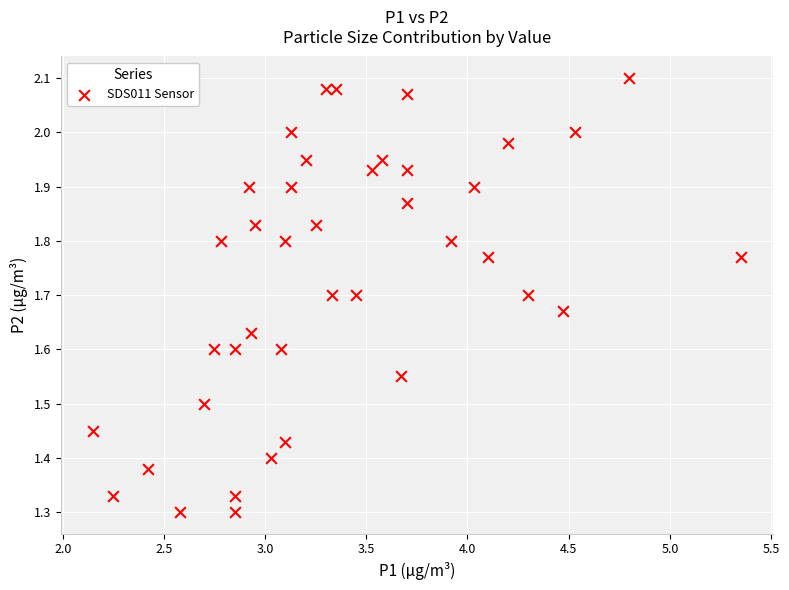

What is the range of X values (max minus min)?

3.2